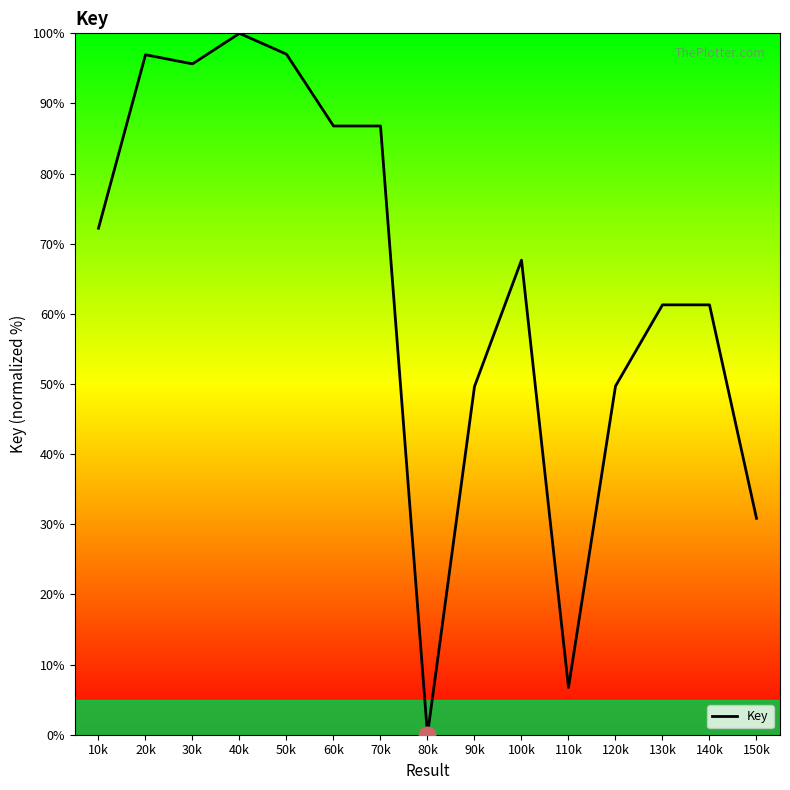

The value at 130k is 90.6. True or false?

False